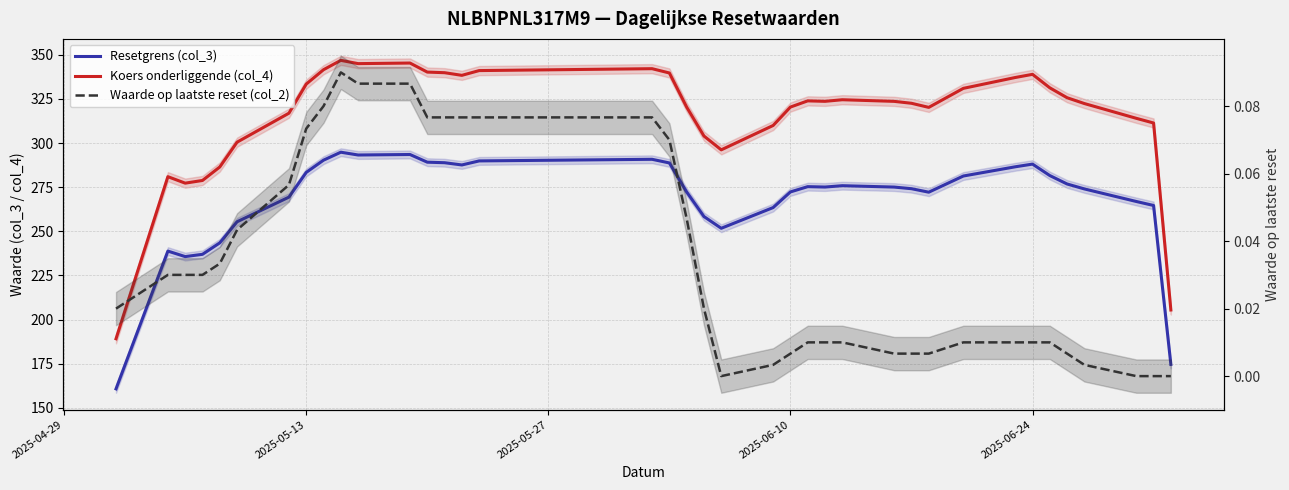

How many lines are shown in the chart?

3